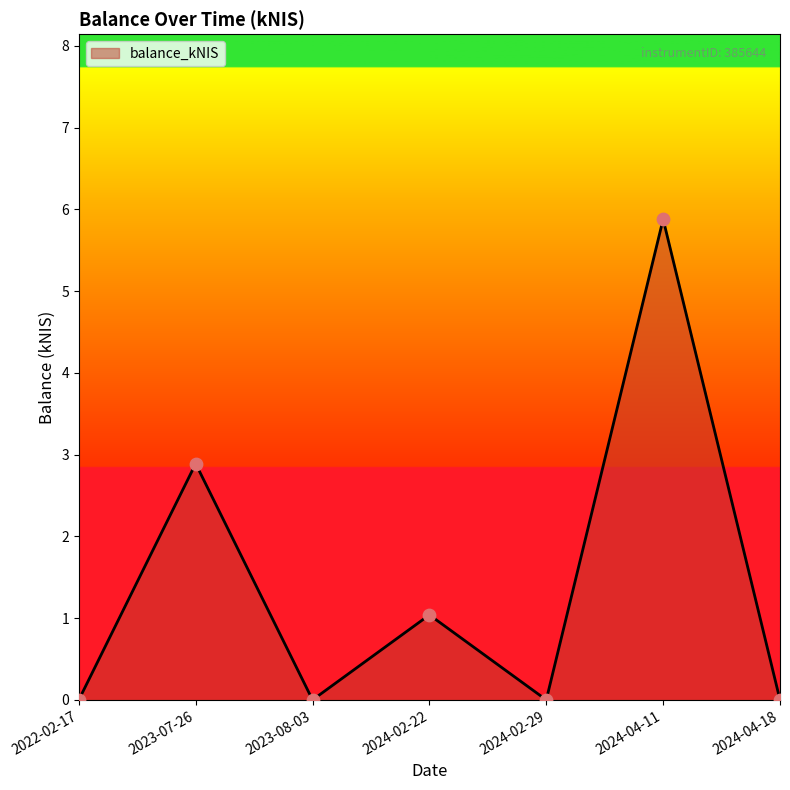

What is the change in value from 2023-07-26 to 2024-02-29?

-2.9